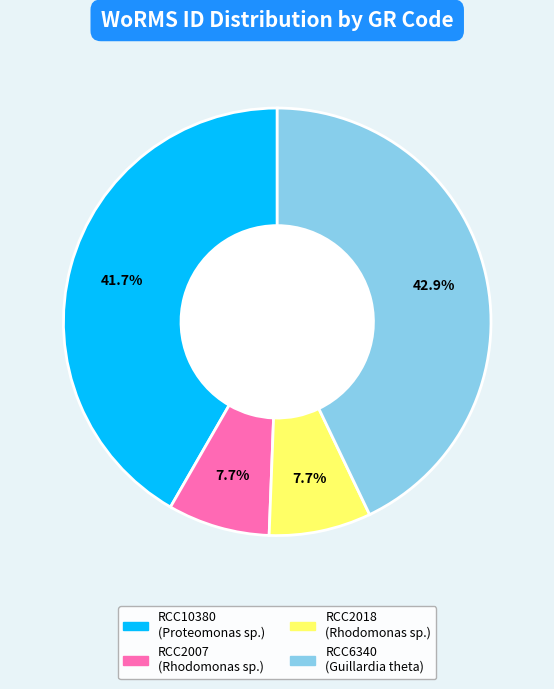

Which category has the biggest portion of the pie?

RCC6340